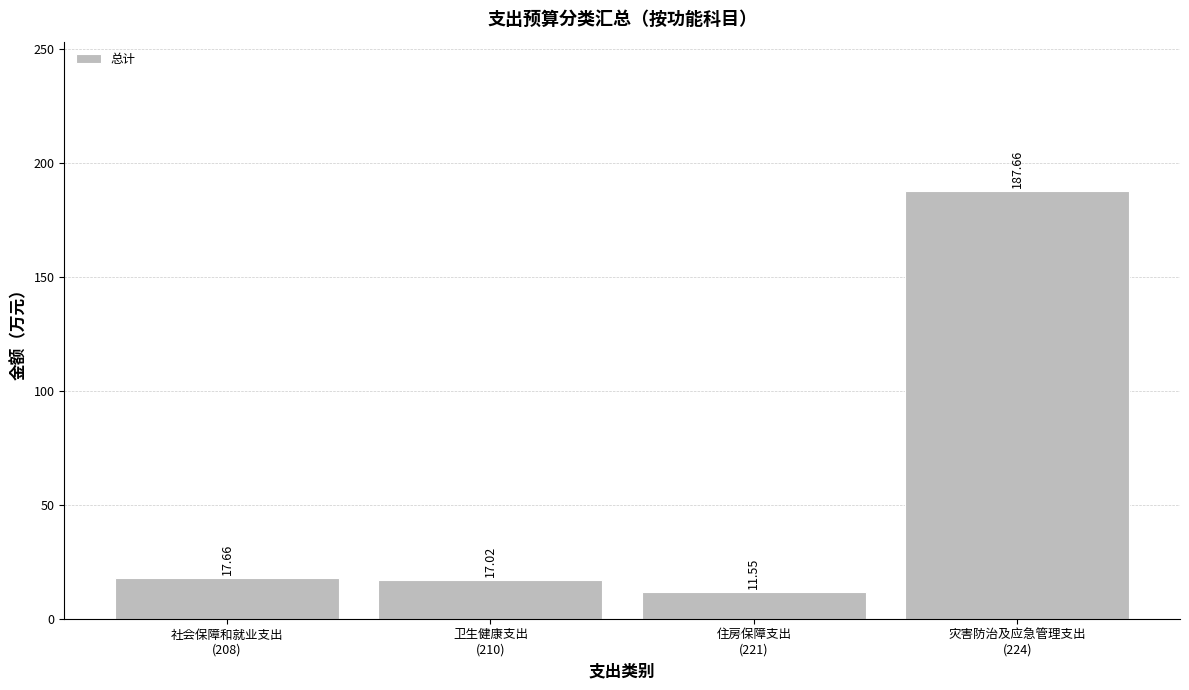

What is the difference between the second highest and minimum values?

6.1